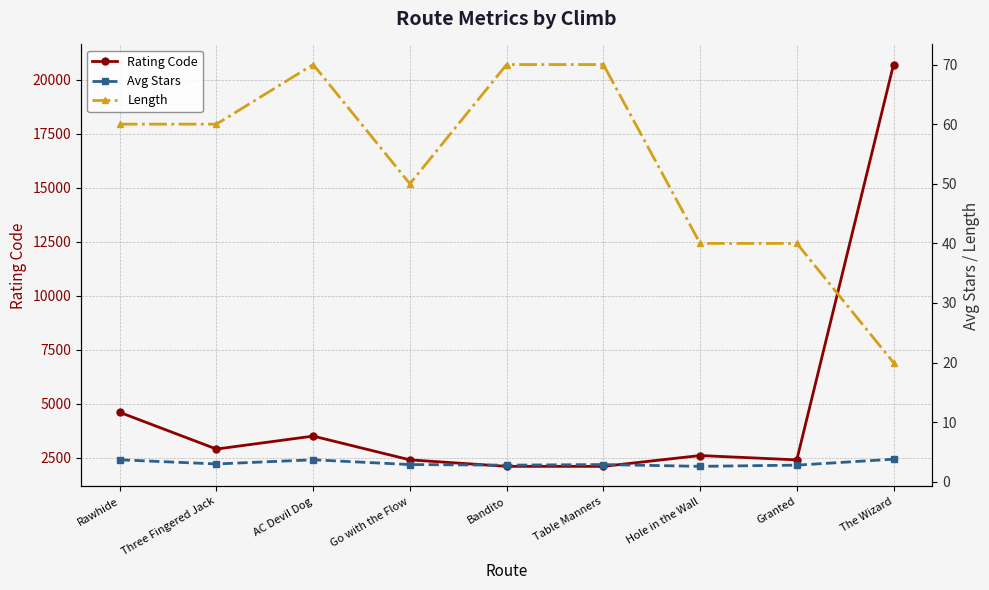

Which series changed the most between AC Devil Dog and Go with the Flow?

Rating Code